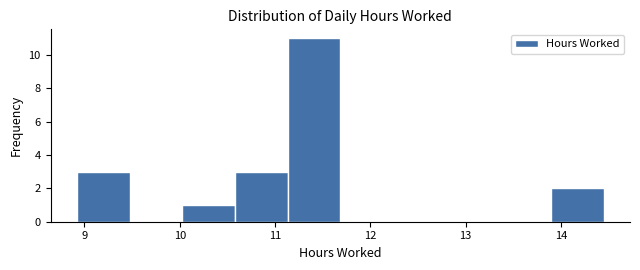

Reading left to right, list every bar in this chart as the range it spans on the x-axis followed by its height. Neither the bar edges nor the heights are printed on the chart, so give them approximately, as read against the axes.

8.9 to 9.5: 3
9.5 to 10.0: 0
10.0 to 10.6: 1
10.6 to 11.1: 3
11.1 to 11.7: 11
11.7 to 12.2: 0
12.2 to 12.8: 0
12.8 to 13.3: 0
13.3 to 13.9: 0
13.9 to 14.5: 2